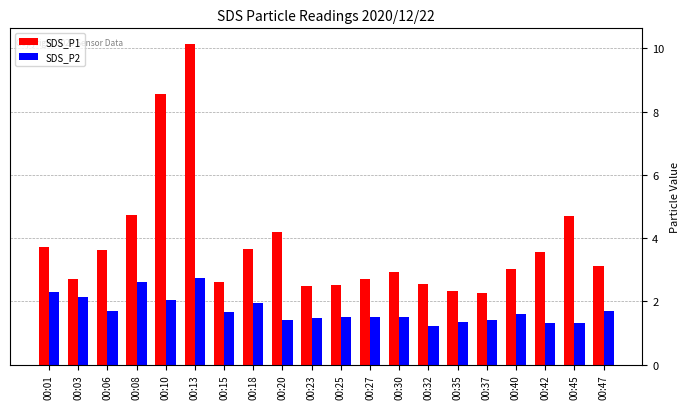

Which series has the widest spread of values?

SDS_P1